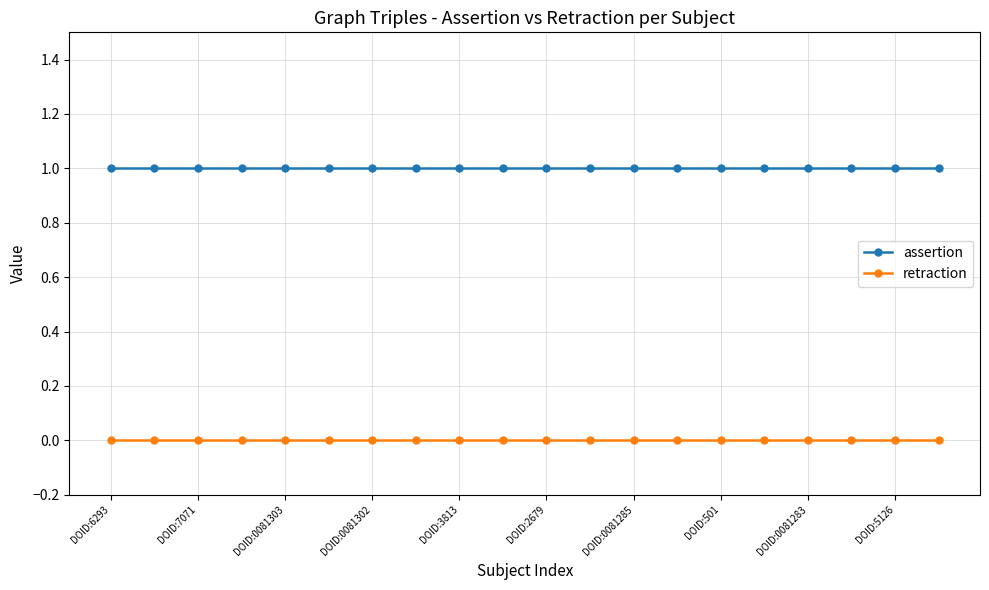

True or false: retraction and assertion cross at least once.

False